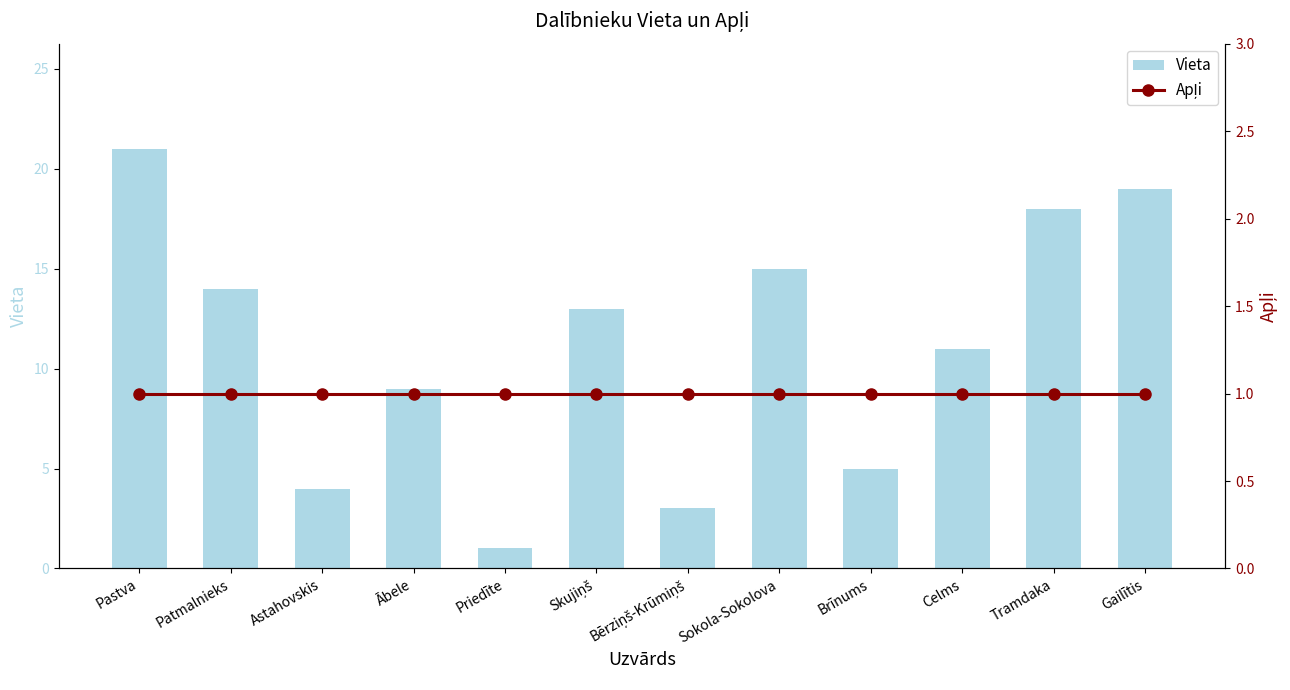

Which label corresponds to the smallest value in the chart?

Priedīte